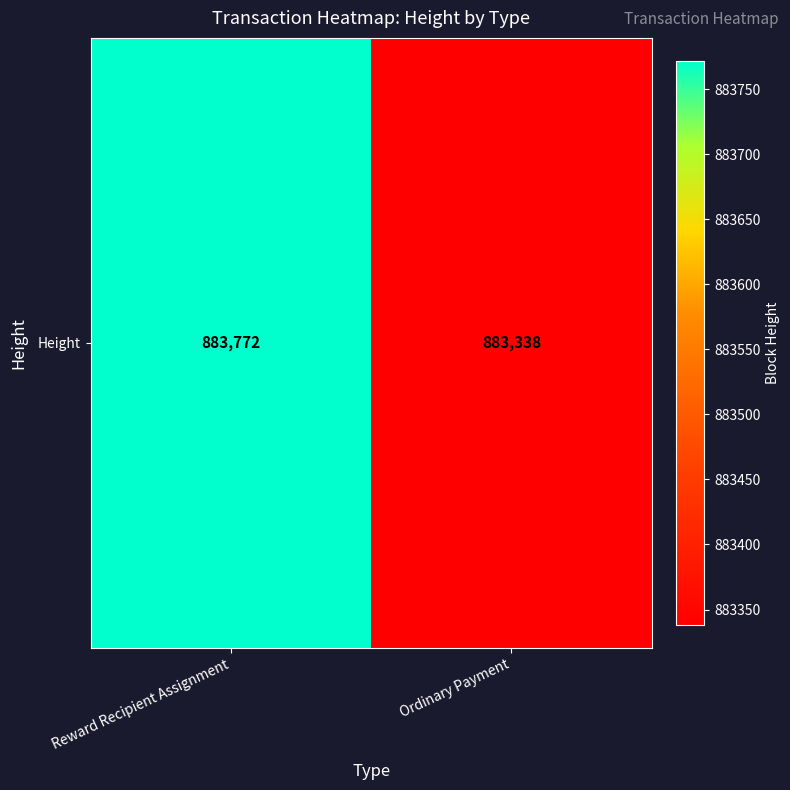

Reading left to right, what are all the values shown in this chart?

Reward Recipient Assignment=883772	Ordinary Payment=883338